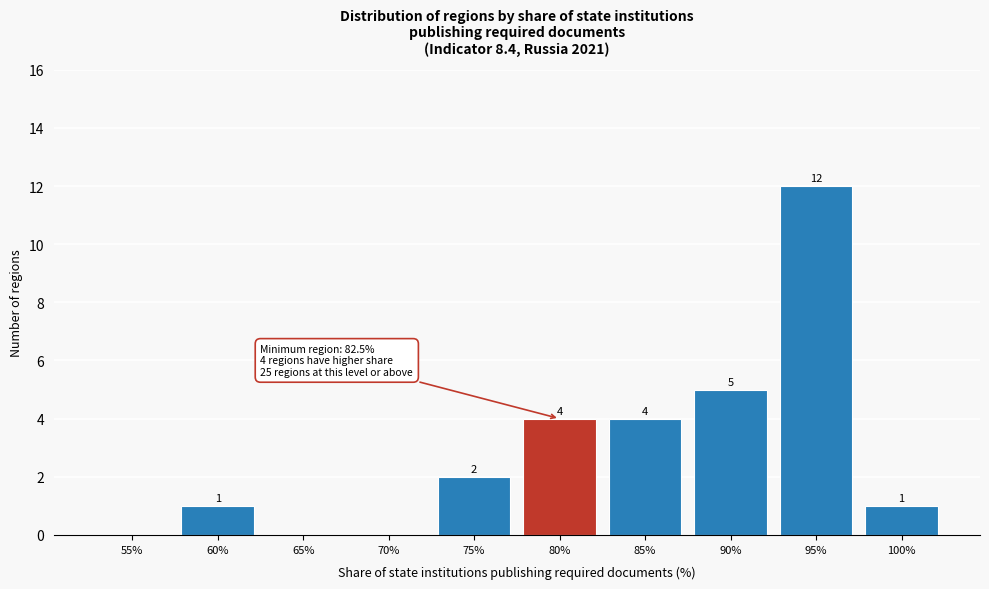

Reading left to right, extract all data points from this chart.

55%=0	60%=1	65%=0	70%=0	75%=2	80%=4	85%=4	90%=5	95%=12	100%=1